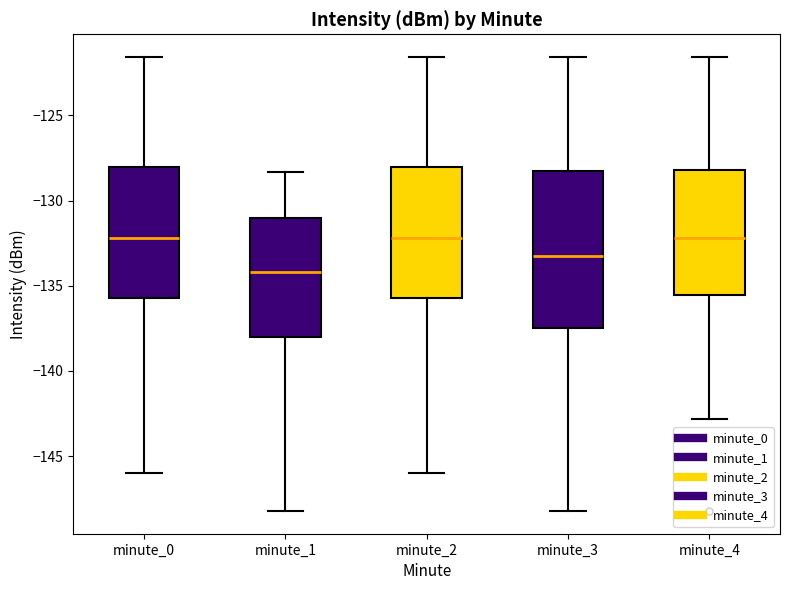

Reading left to right, transcribe this box plot: for each box, give where its median line is, the range the box spans, and where its two whiskers end, as read against the y-axis. The values are not printed on the chart, so give them approximately, as read against the axis.

minute_0: median -132.0, box -135.5 to -128.0, whiskers -146.0 to -121.5
minute_1: median -134.0, box -138.0 to -131.0, whiskers -148.0 to -128.5
minute_2: median -132.0, box -135.5 to -128.0, whiskers -146.0 to -121.5
minute_3: median -133.5, box -137.5 to -128.5, whiskers -148.0 to -121.5
minute_4: median -132.0, box -135.5 to -128.0, whiskers -143.0 to -121.5